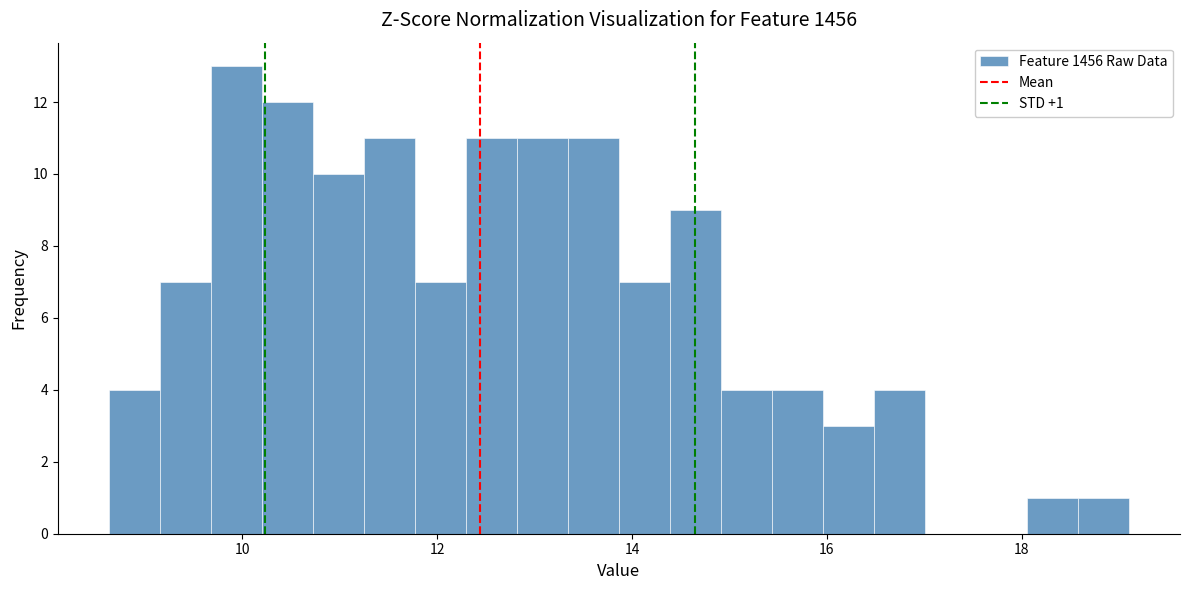

Around what value on the x-axis is the tallest bar? Give the approximate position of its centre, as read against the axis.

10.0